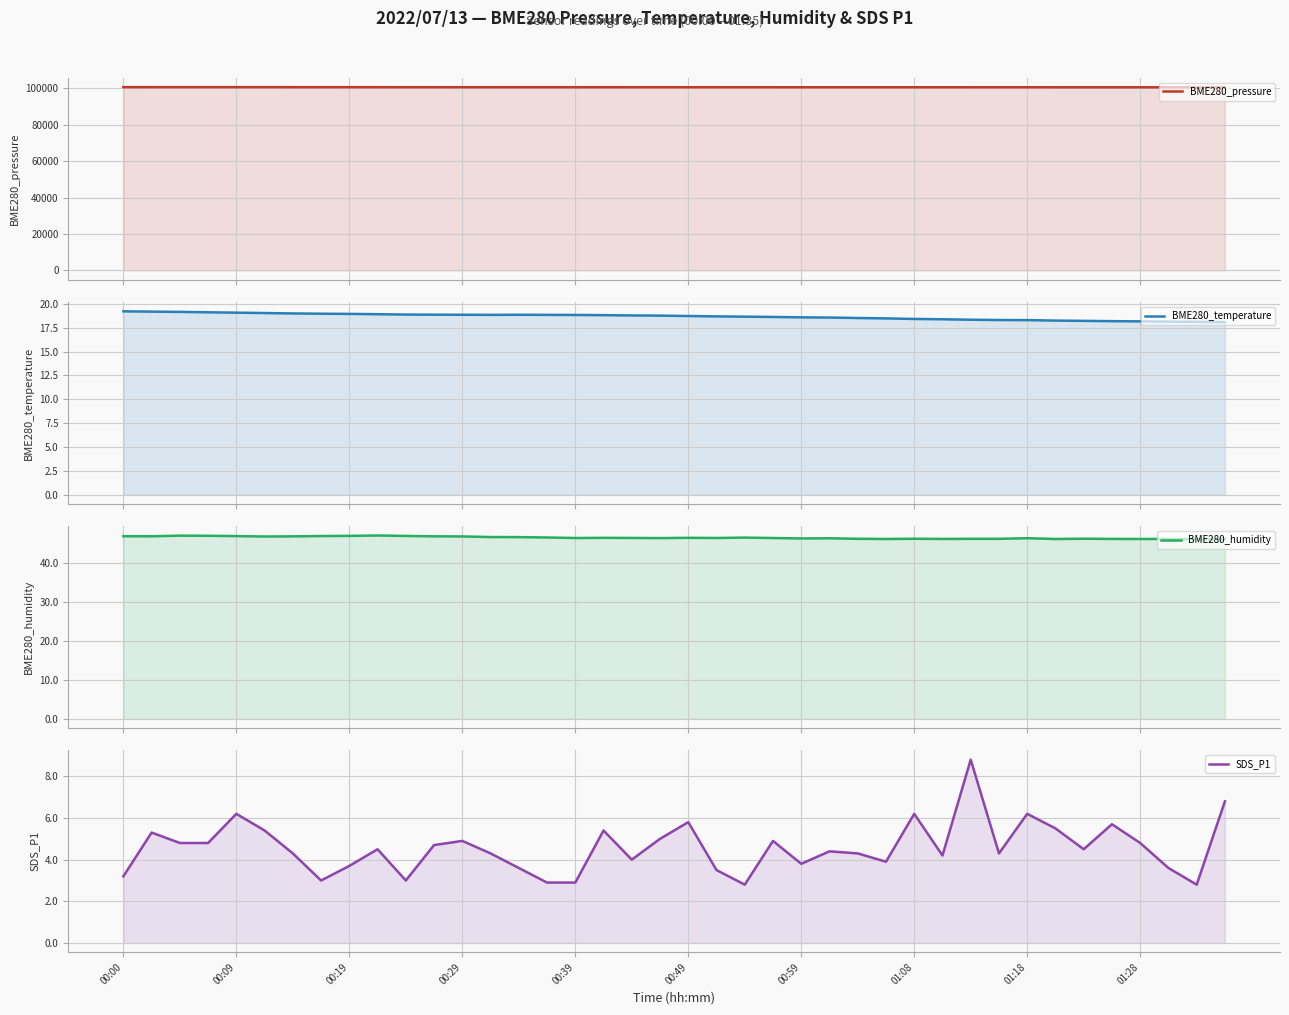

What is the difference between the maximum and minimum values in the BME280_pressure series?

69.9